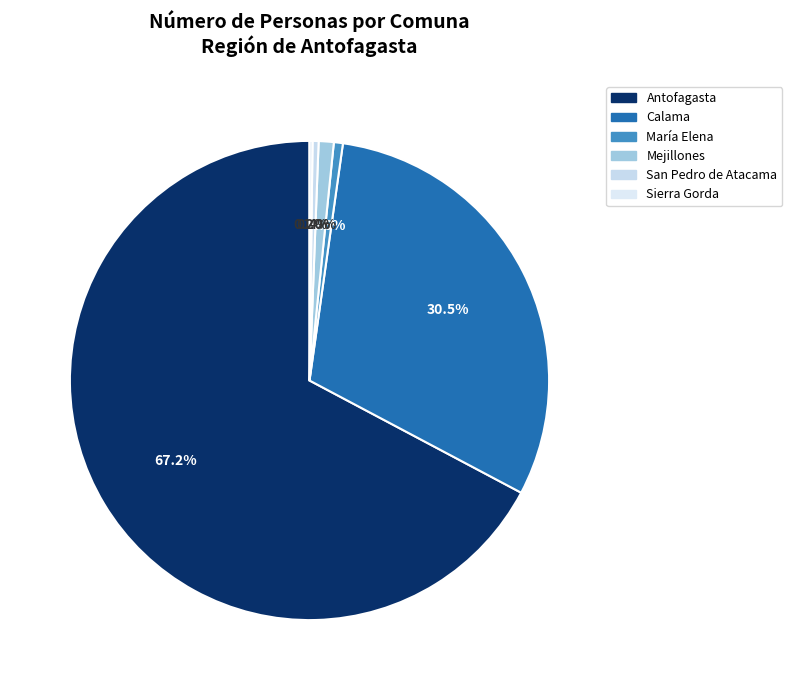

Rank the categories by value from lowest to highest.

Sierra Gorda, San Pedro de Atacama, María Elena, Mejillones, Calama, Antofagasta